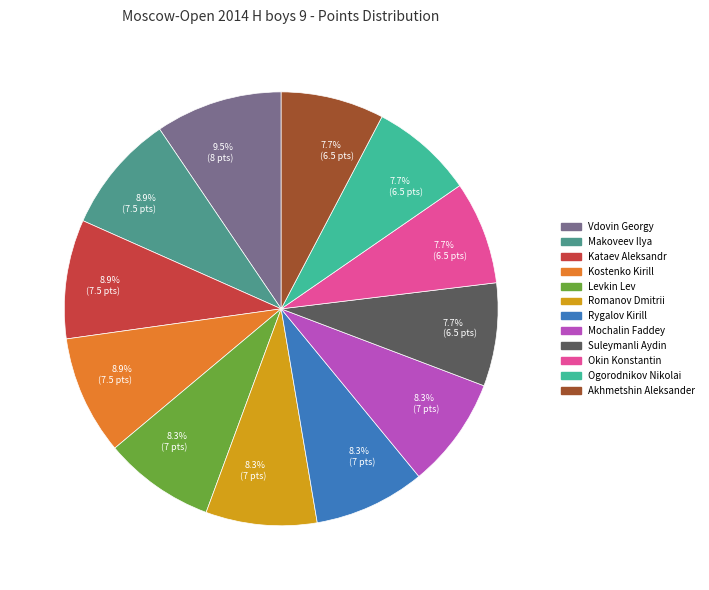

To the nearest percent, what percentage of the pie is Rygalov Kirill?

8%